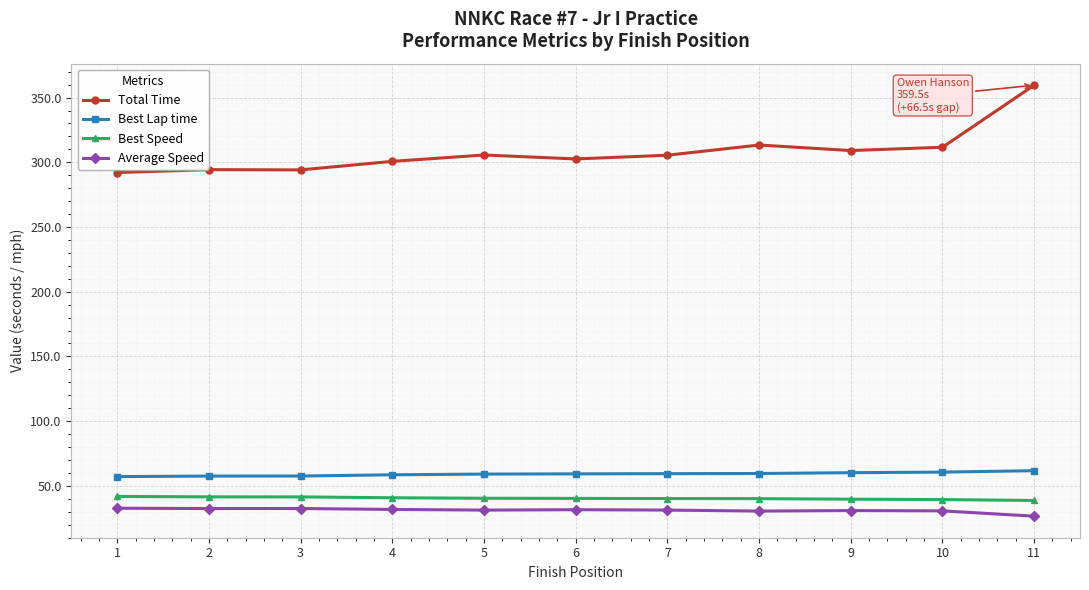

Which category has the highest value in the Total Time series?

11